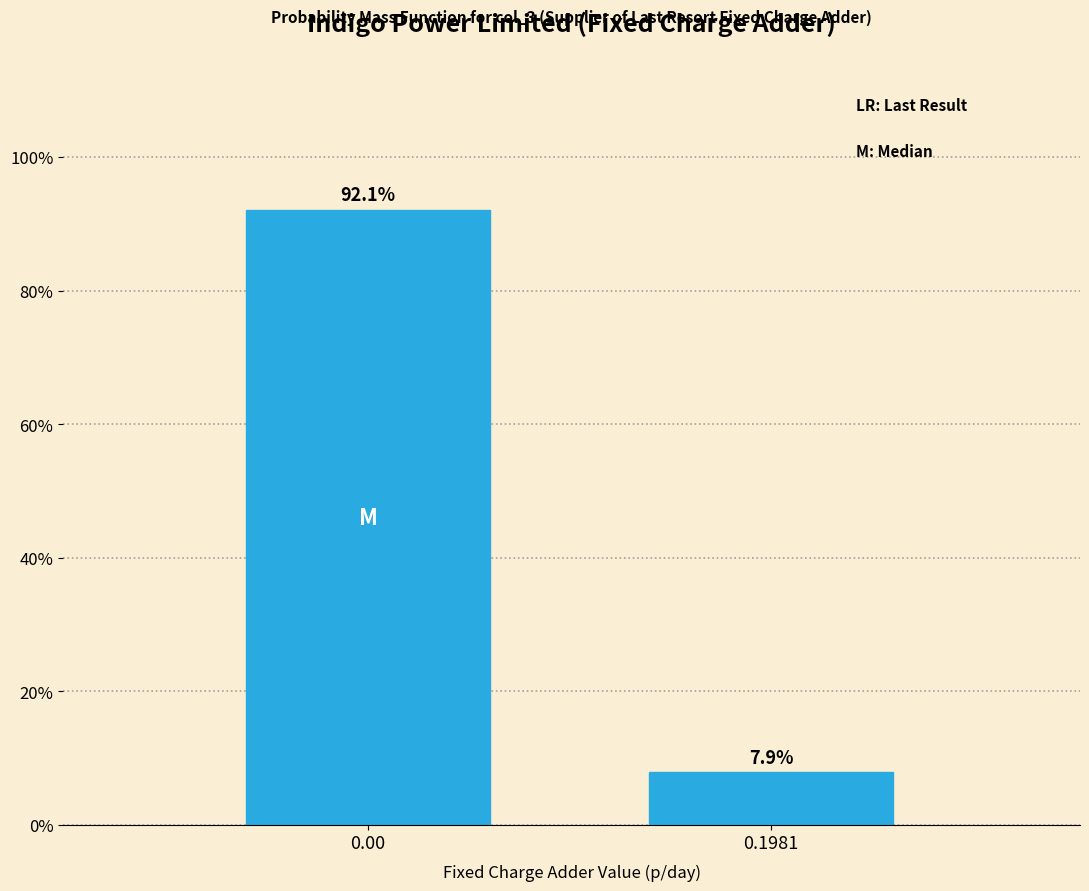

Reading left to right, transcribe all the data shown in this chart.

0.00=92.1	0.1981=7.9